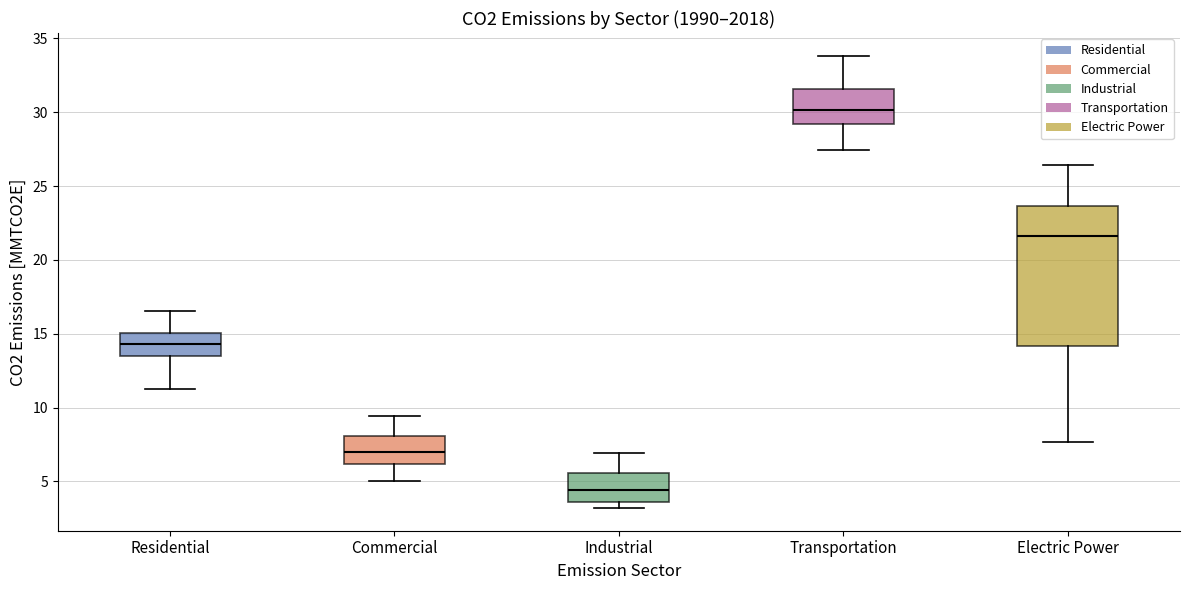

Reading left to right, transcribe this box plot: for each box, give where its median line is, the range the box spans, and where its two whiskers end, as read against the y-axis. The values are not printed on the chart, so give them approximately, as read against the axis.

Residential: median 14.5, box 13.5 to 15.0, whiskers 11.5 to 16.5
Commercial: median 7.0, box 6.0 to 8.0, whiskers 5.0 to 9.5
Industrial: median 4.5, box 3.5 to 5.5, whiskers 3.0 to 7.0
Transportation: median 30.0, box 29.0 to 31.5, whiskers 27.5 to 34.0
Electric Power: median 21.5, box 14.0 to 23.5, whiskers 7.5 to 26.5